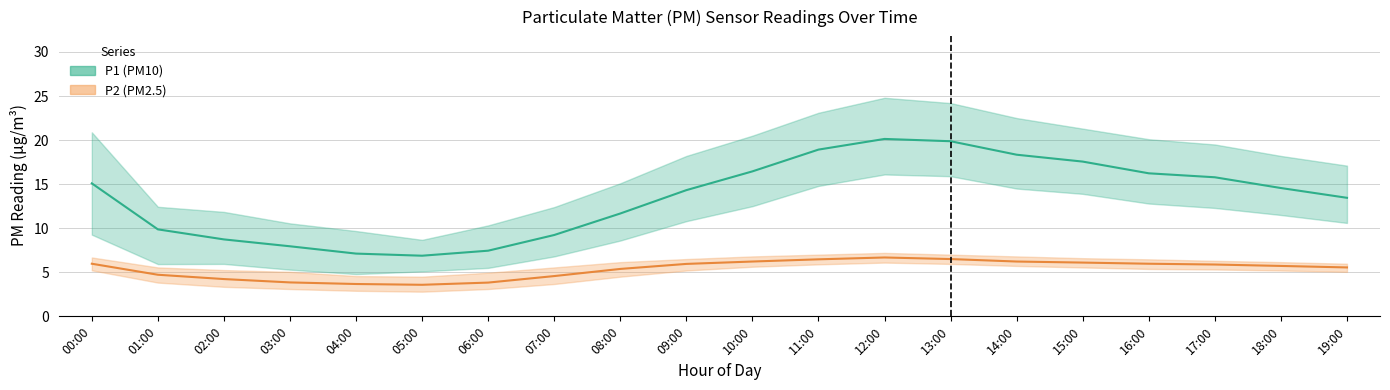

The value of P1 at 11:00 is 18.9. True or false?

True